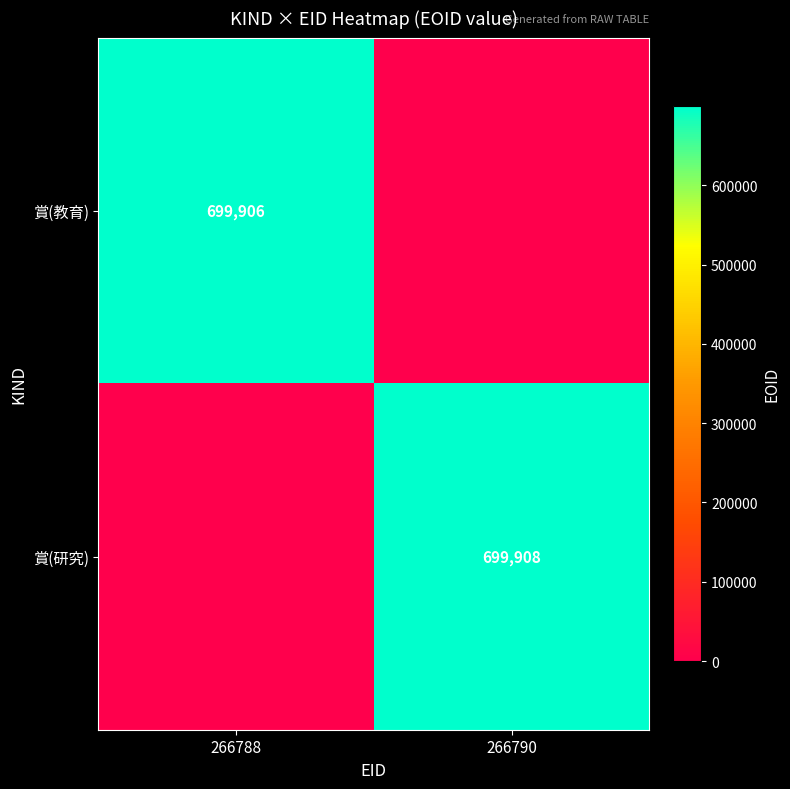

The 賞(研究) series shows 298049 at 266790. True or false?

False